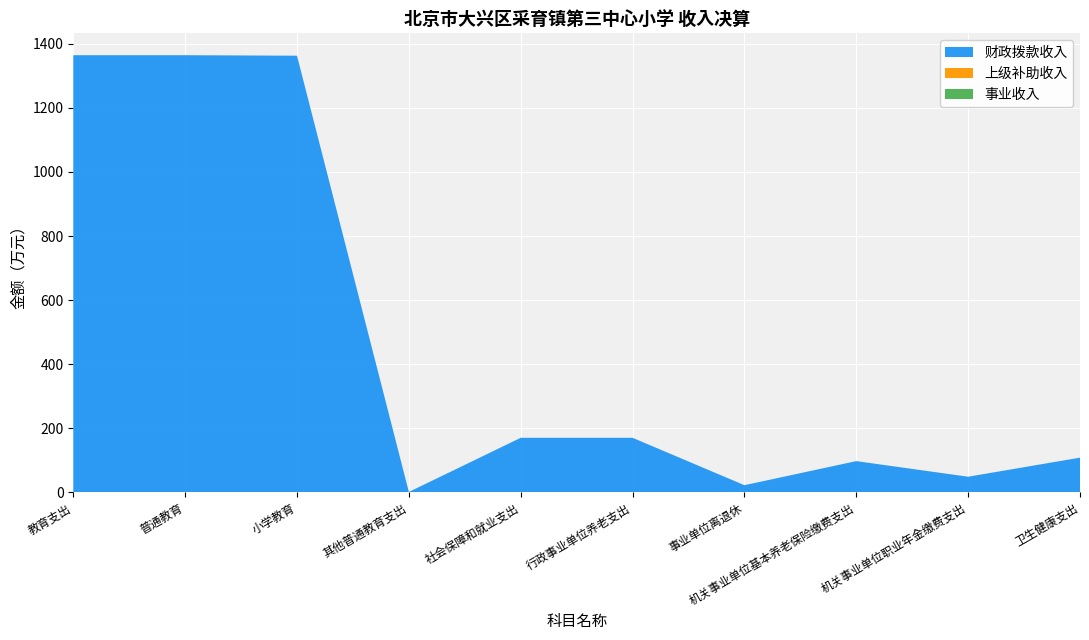

Reading left to right, extract all data points from this chart.

财政拨款收入: 教育支出=1364.4	普通教育=1364.4	小学教育=1362.9	其他普通教育支出=1.6	社会保障和就业支出=170.6	行政事业单位养老支出=170.6	事业单位离退休=22.7	机关事业单位基本养老保险缴费支出=97.8	机关事业单位职业年金缴费支出=49.1	卫生健康支出=108.7
上级补助收入: 教育支出=0.0	普通教育=0.0	小学教育=0.0	其他普通教育支出=0.0	社会保障和就业支出=0.0	行政事业单位养老支出=0.0	事业单位离退休=0.0	机关事业单位基本养老保险缴费支出=0.0	机关事业单位职业年金缴费支出=0.0	卫生健康支出=0.0
事业收入: 教育支出=0.0	普通教育=0.0	小学教育=0.0	其他普通教育支出=0.0	社会保障和就业支出=0.0	行政事业单位养老支出=0.0	事业单位离退休=0.0	机关事业单位基本养老保险缴费支出=0.0	机关事业单位职业年金缴费支出=0.0	卫生健康支出=0.0